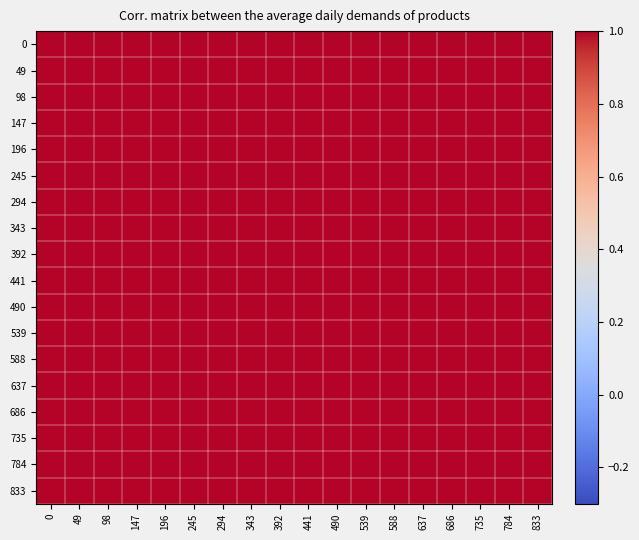

Rank the series by their maximum value, from lowest to highest.

294, 343, 686, 441, 0, 49, 98, 147, 196, 245, 392, 490, 539, 588, 637, 735, 784, 833